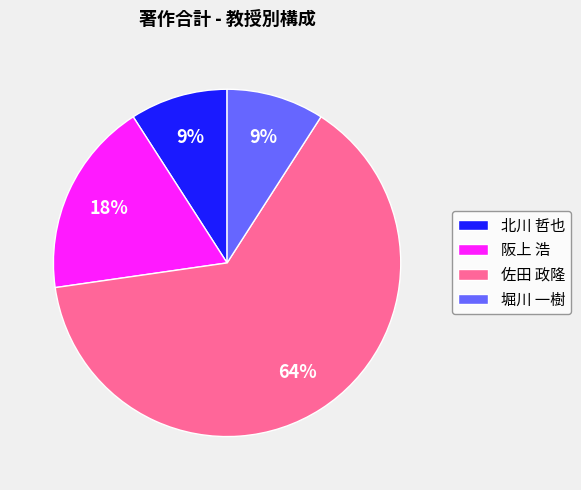

To the nearest percent, what portion does 堀川 一樹 represent?

9%